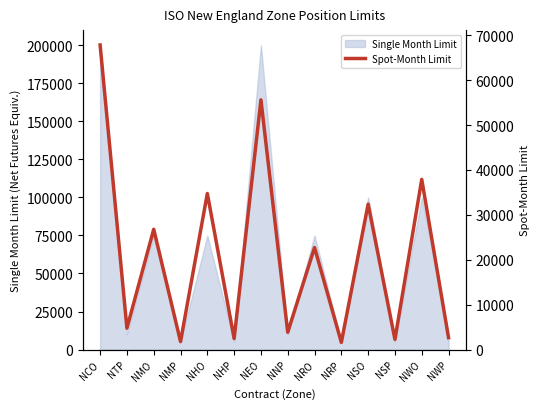

What is the difference between the maximum and minimum values?

66250